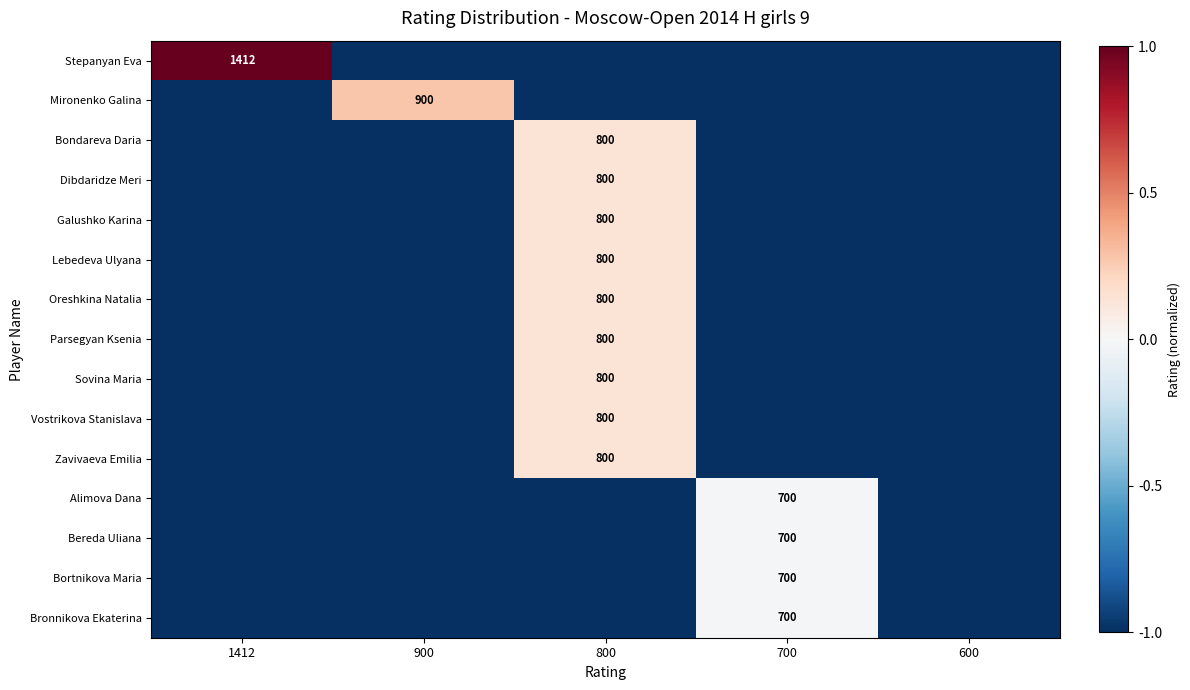

The value of Alimova Dana at 700 is 700. True or false?

True